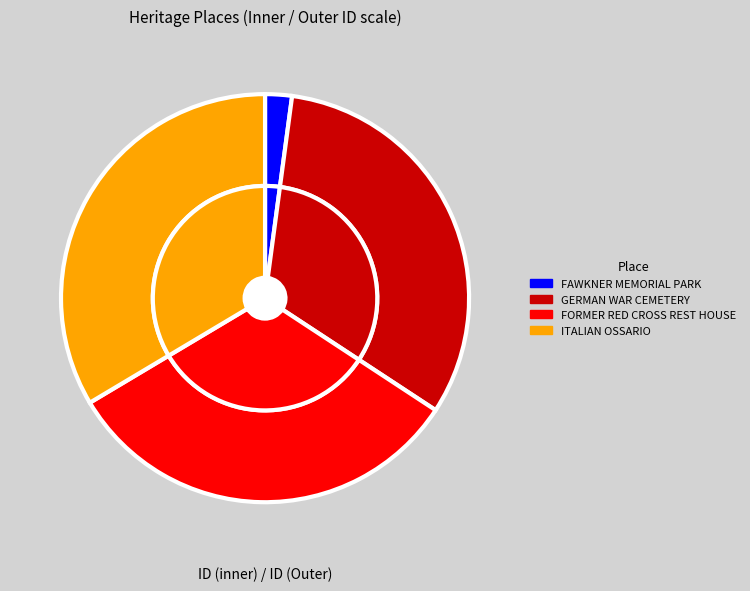

Which slice is the smallest?

FAWKNER MEMORIAL PARK